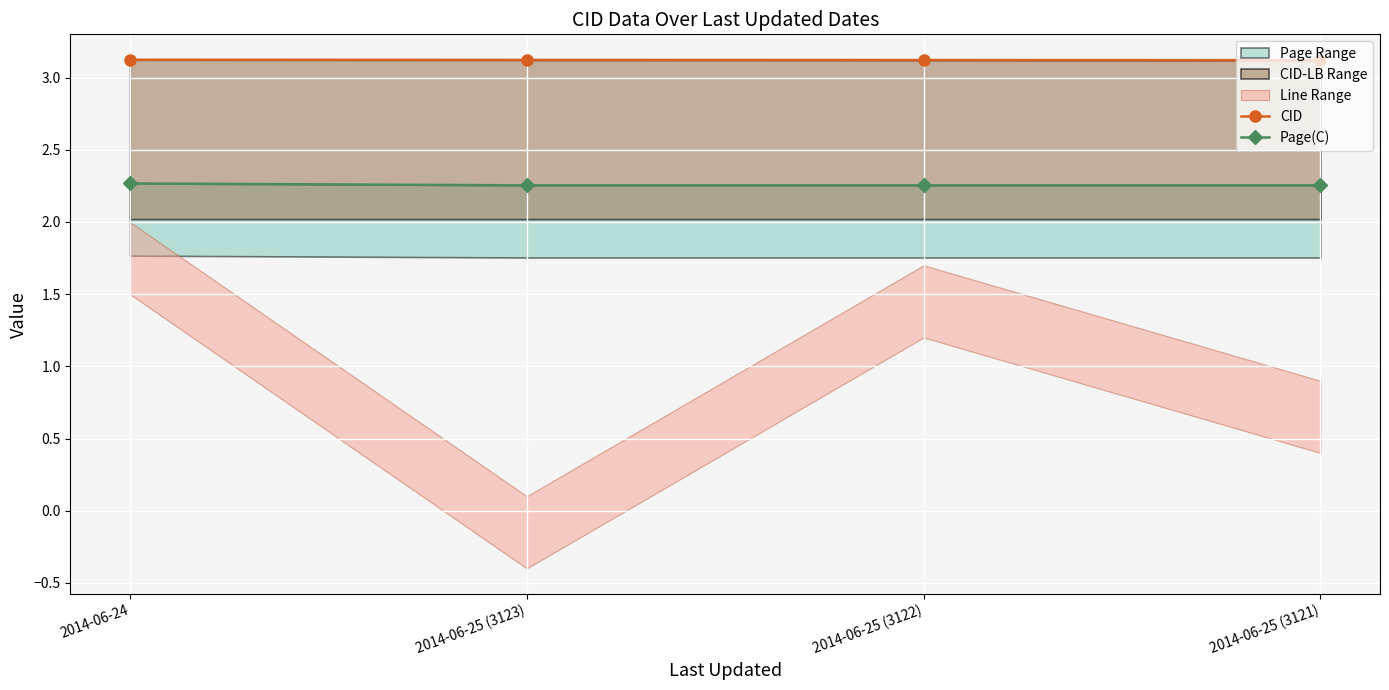

What value does the Page(C) series have at 2014-06-25 (3122)?

2.3